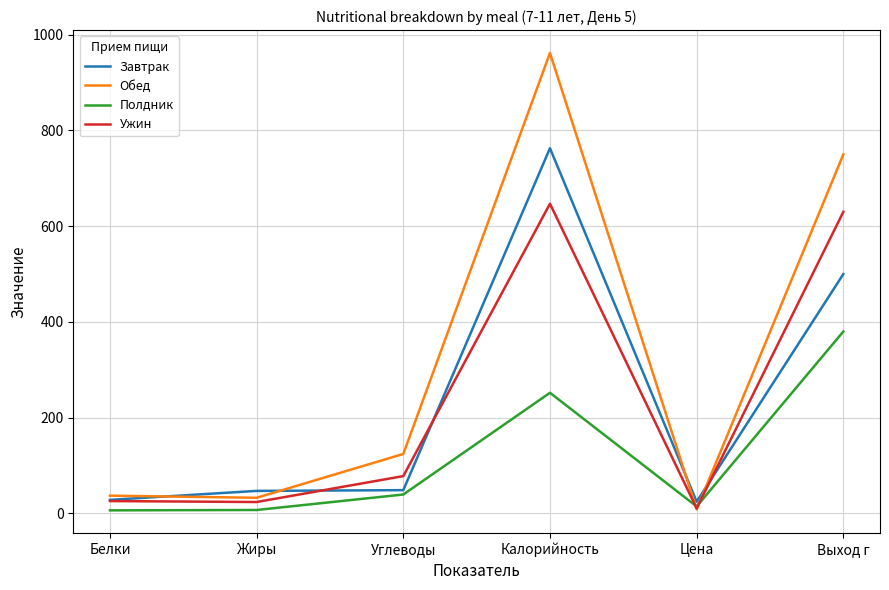

True or false: Обед has more than 2 interior local peaks.

False